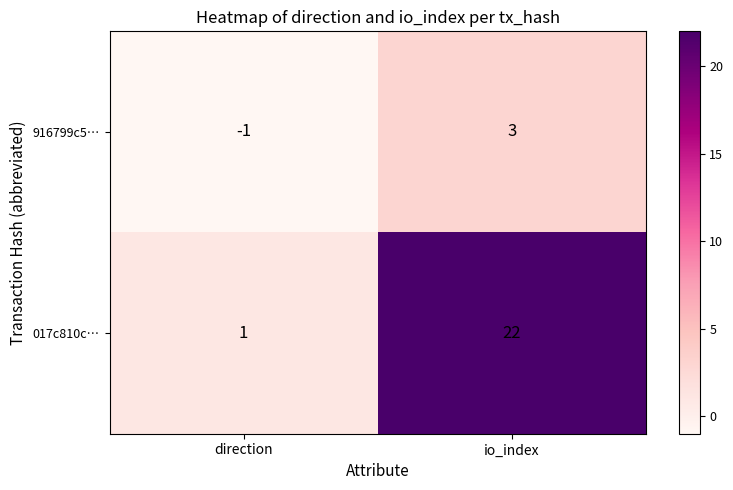

What is the sum of the 017c810c… values at io_index and direction?

23